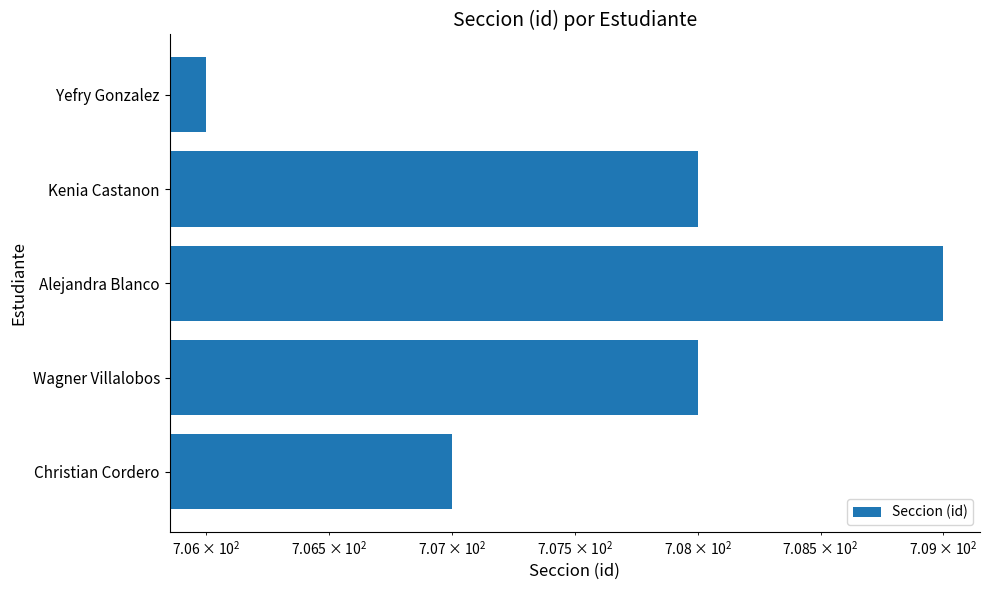

What is the smallest value displayed?

706